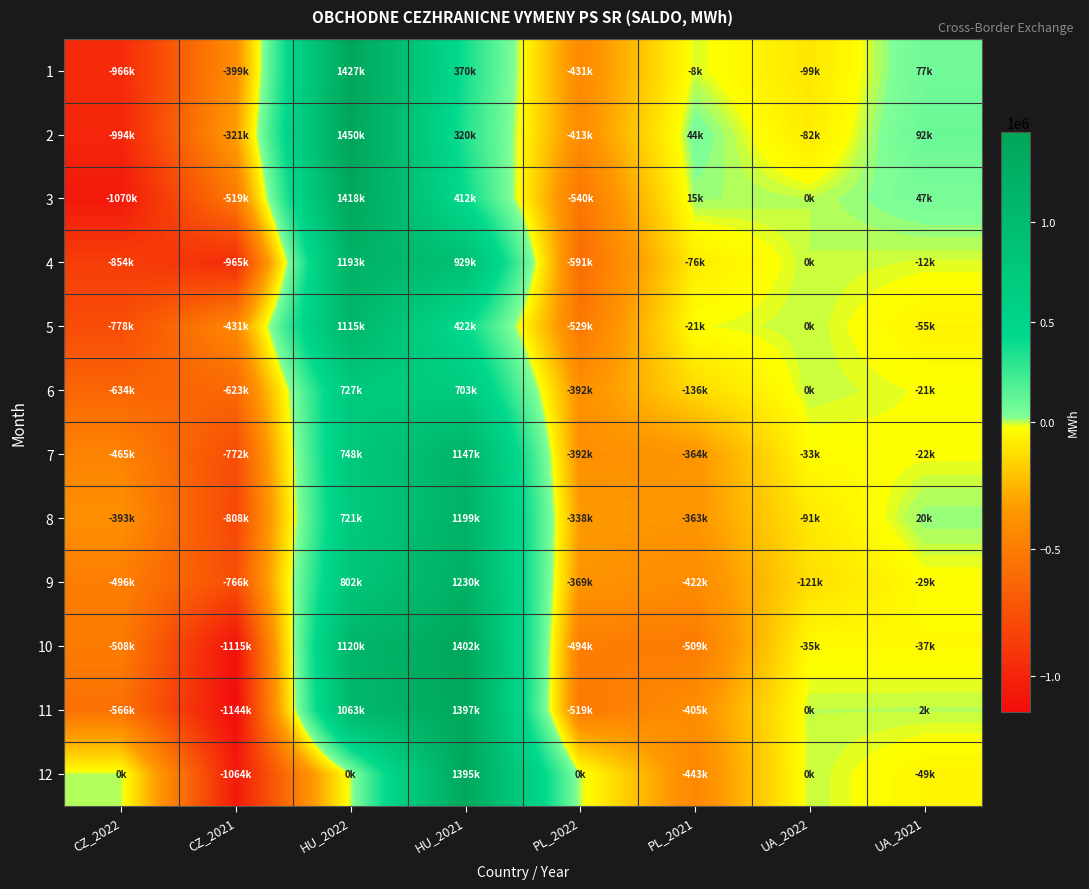

What is the maximum value shown in the chart?

1449616.4